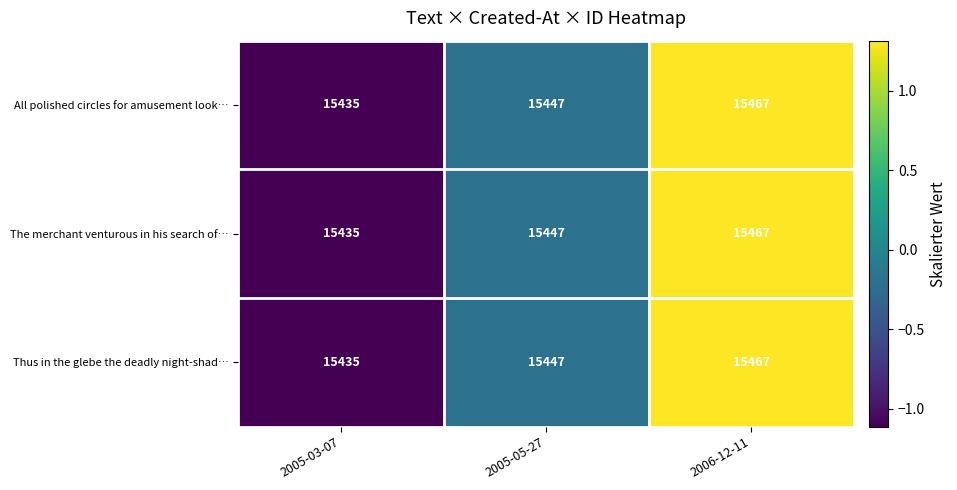

What is the difference between the maximum and minimum values in the The merchant venturous in his search of… series?

32